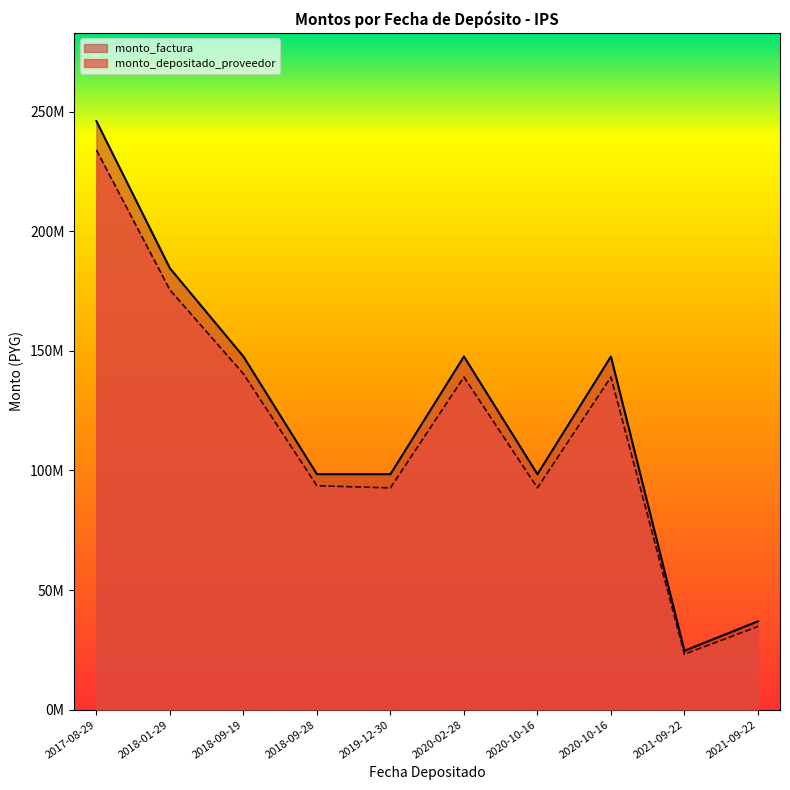

True or false: monto_depositado_proveedor and monto_factura intersect in this chart.

False